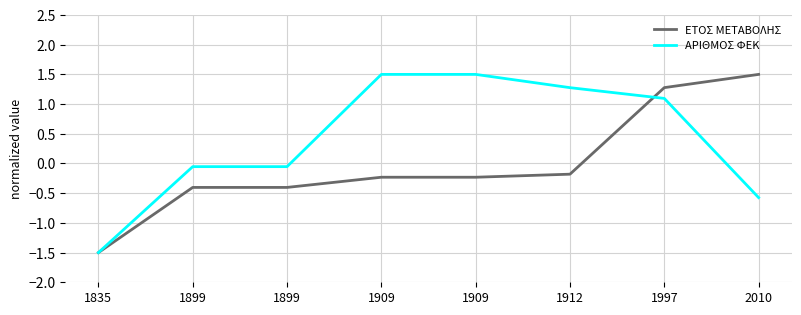

Count the number of categories in the chart.

8